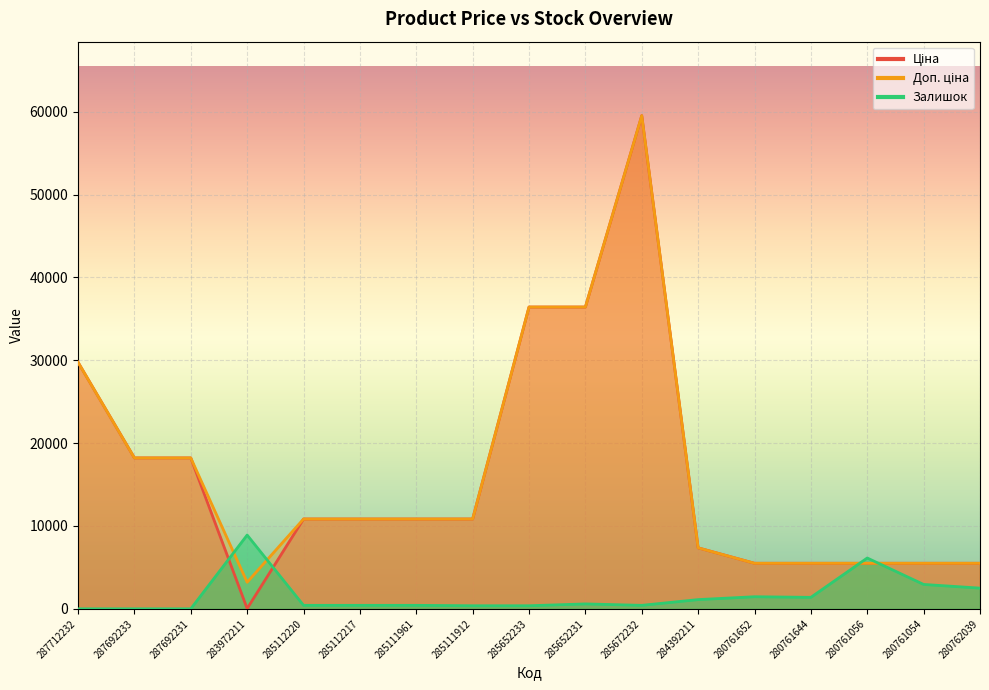

Is it true that Залишок equals 743.4 at 280761054?

False